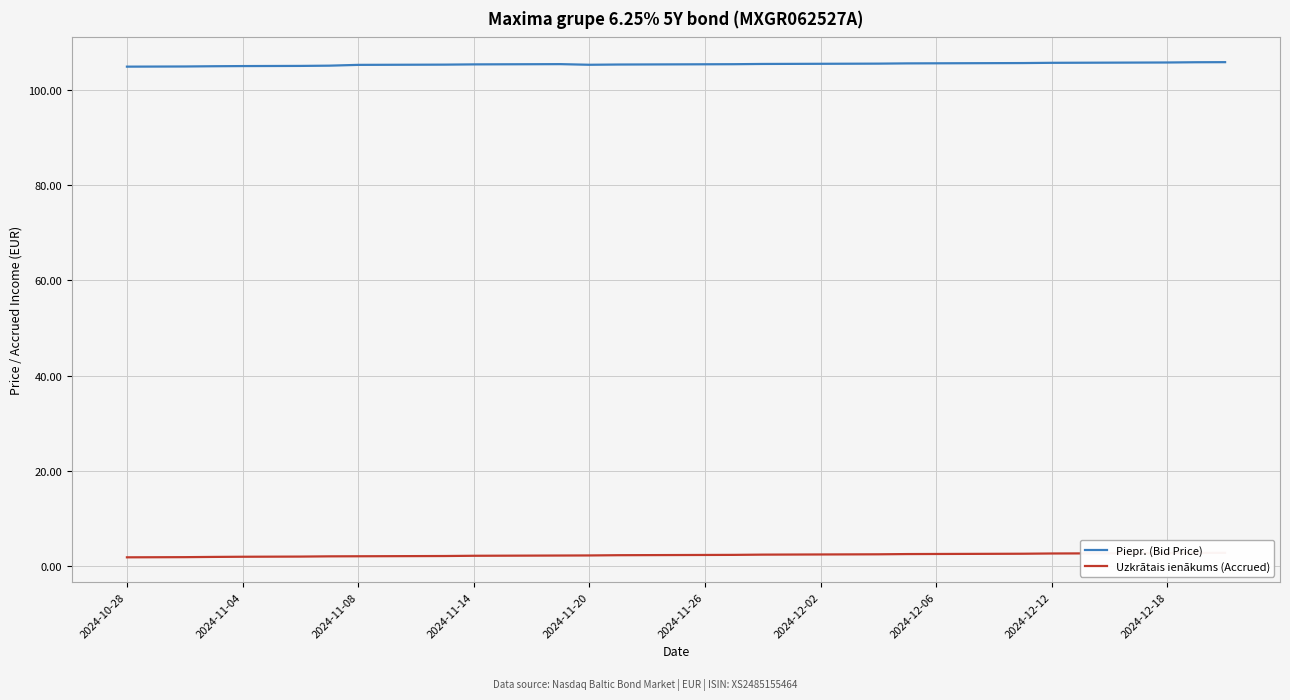

True or false: Piepr. (Bid Price) has a value of 105.6 at 2024-12-06.

True